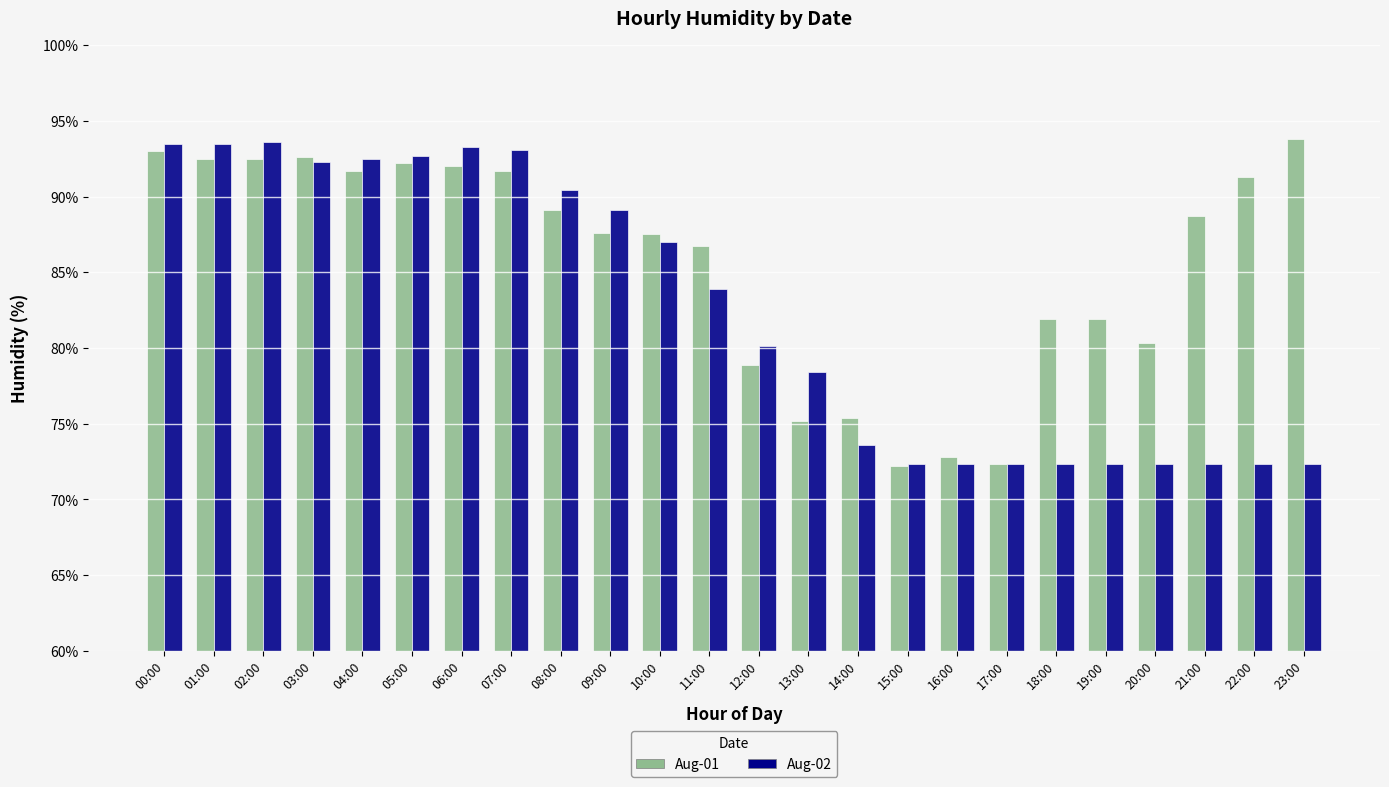

The Aug-02 series shows 19.9 at 21:00. True or false?

False